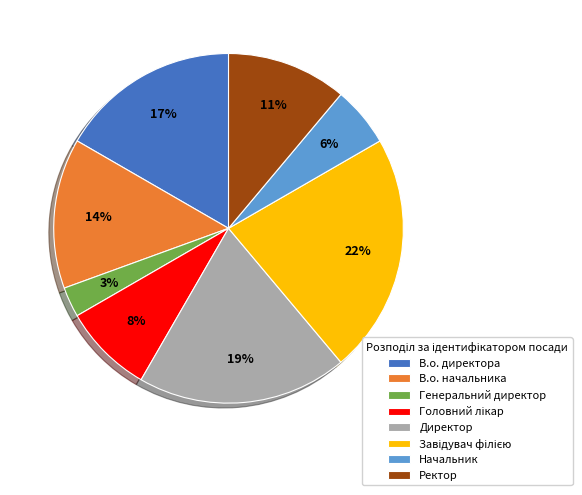

The Директор slice represents 19% of the pie. True or false?

True